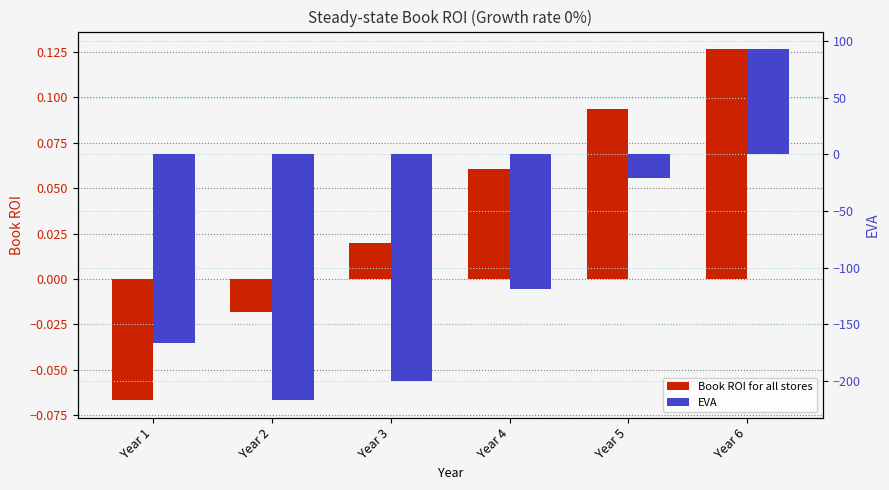

At which category does the chart reach its peak across all series?

Year 6